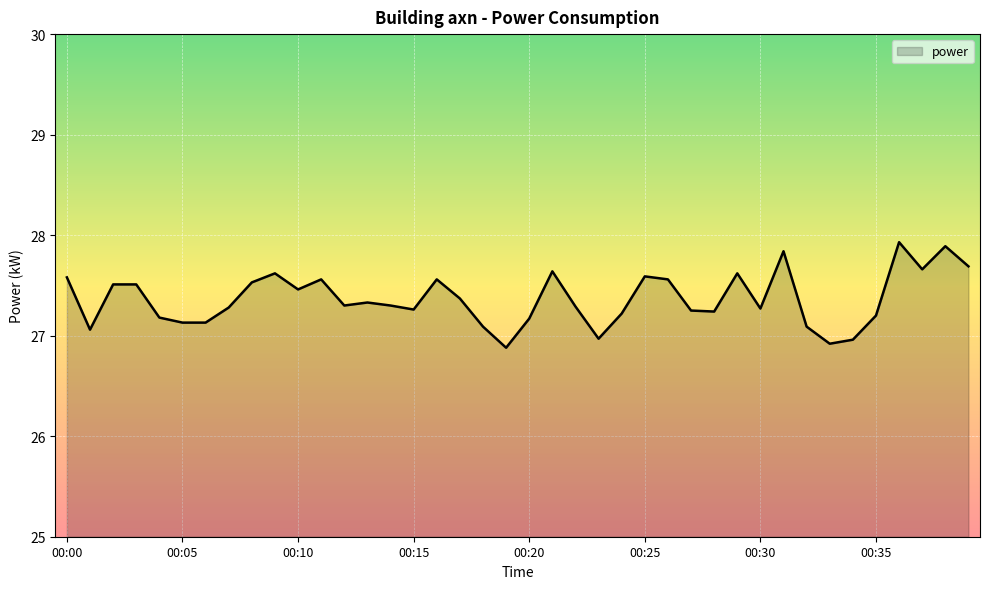

What is the smallest value displayed?

26.9